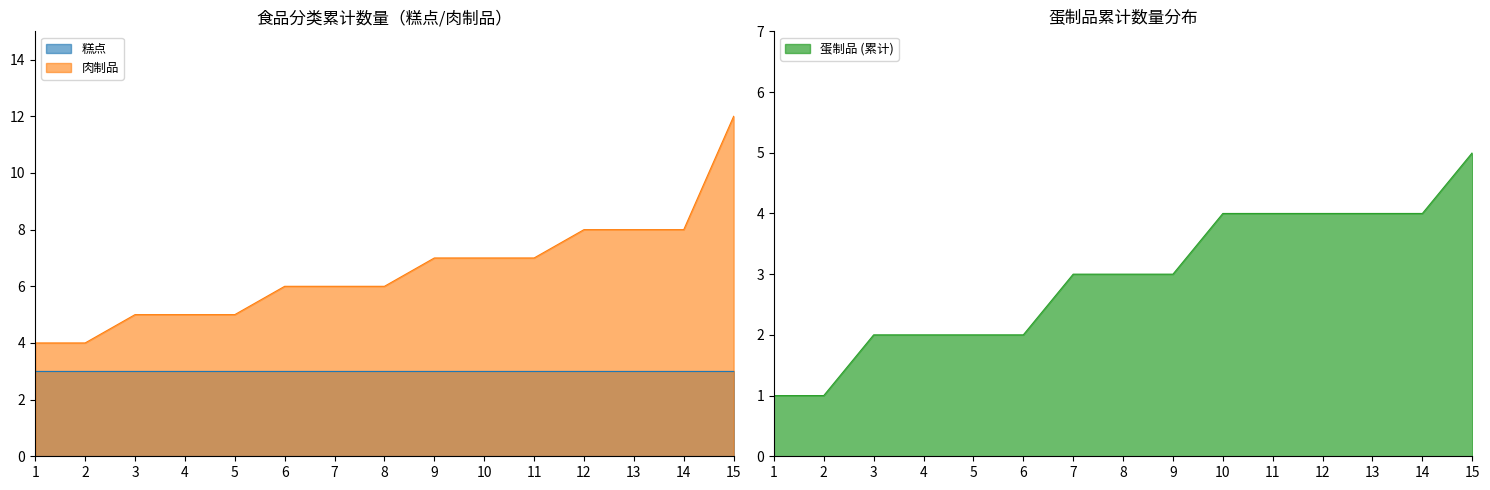

What is the total value across all series at 7?

12